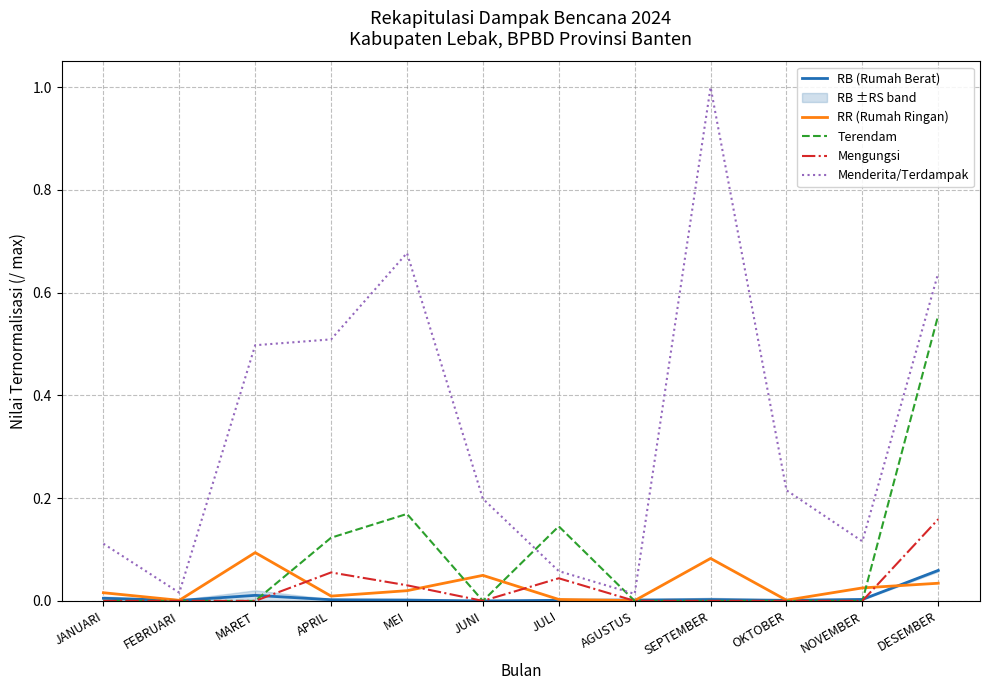

True or false: RR (Rumah Ringan) has more than 1 points higher than both neighbors.

True